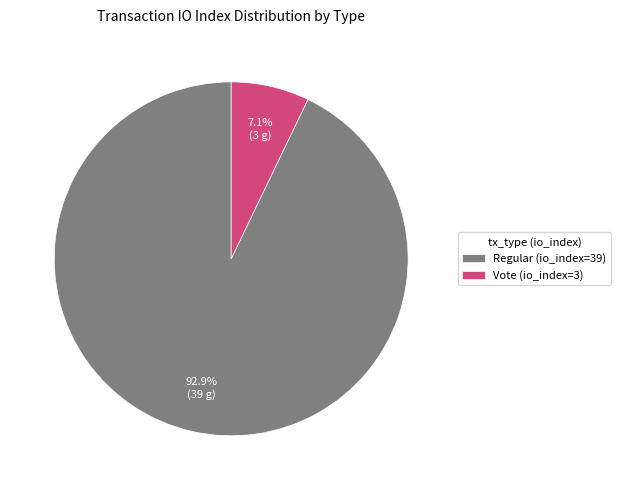

Which has a higher value, Vote (io_index=3) or Regular (io_index=39)?

Regular (io_index=39)